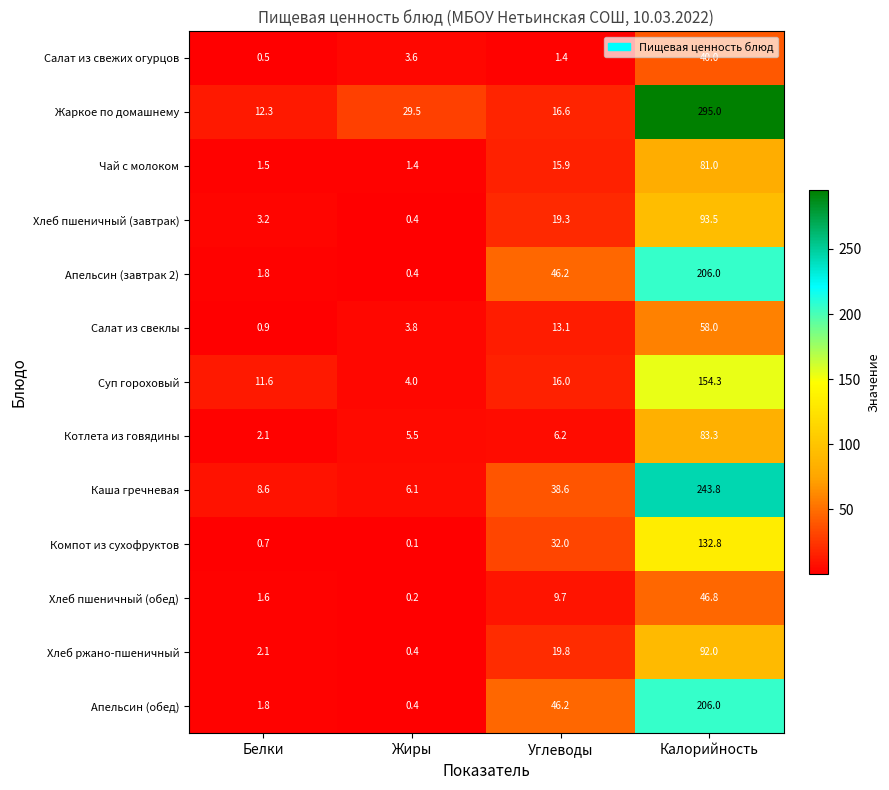

How many data points in Салат из свежих огурцов are less than 3?

2